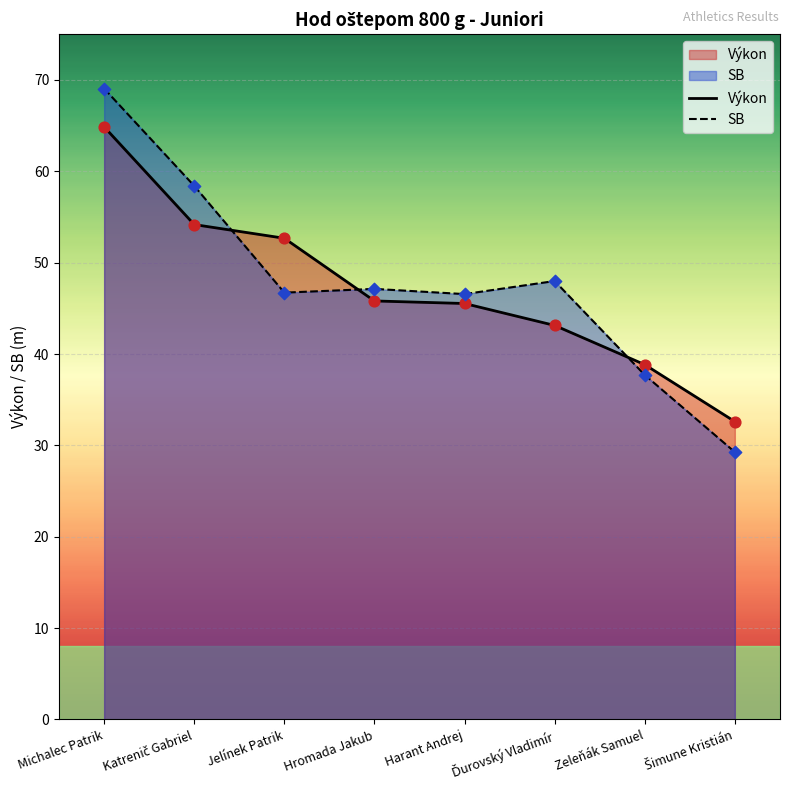

Which series reaches the minimum Y coordinate?

SB